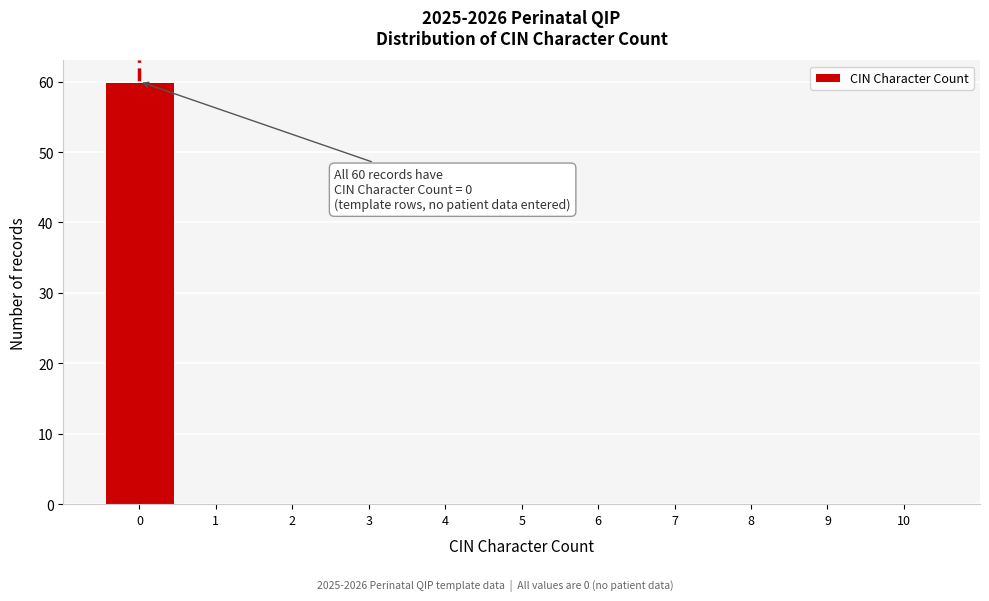

Reading left to right, extract all data points from this chart.

0=60	1=0	2=0	3=0	4=0	5=0	6=0	7=0	8=0	9=0	10=0